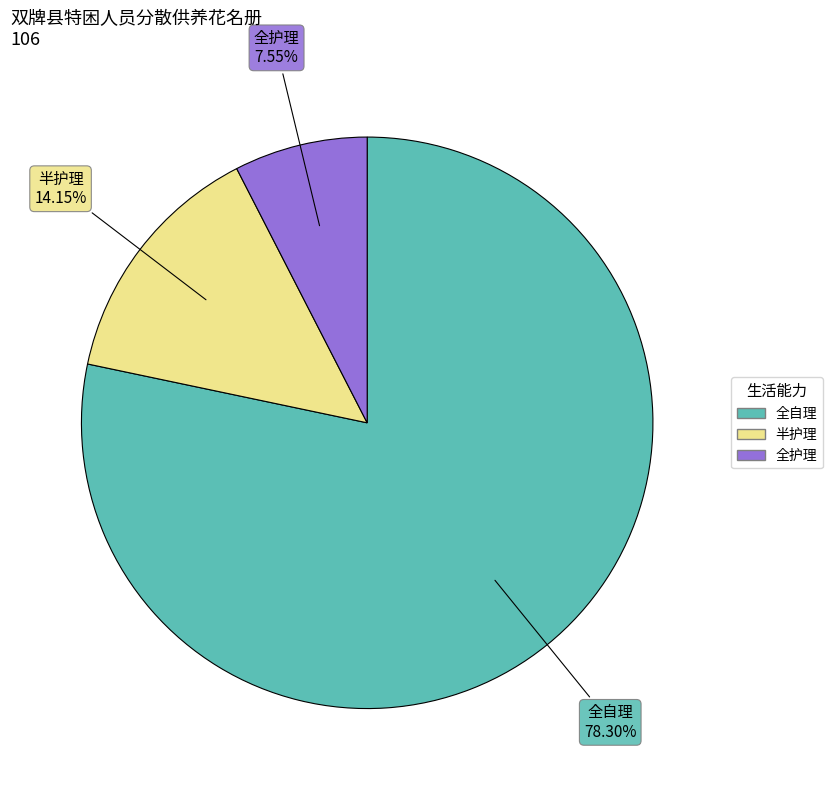

Which slice represents more than half of the pie?

全自理